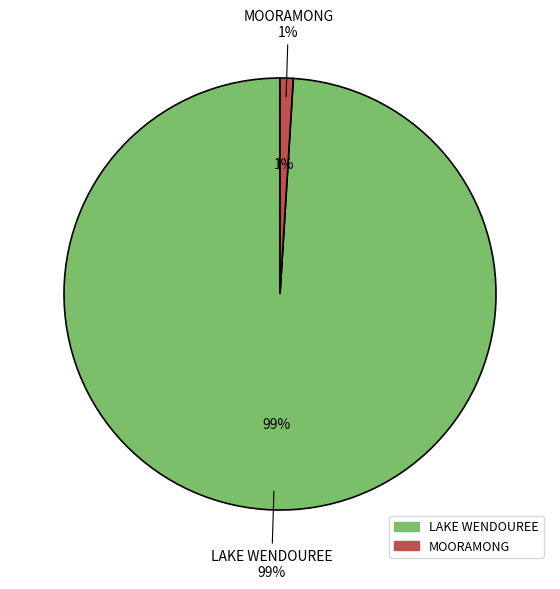

Which slice is the smallest?

MOORAMONG